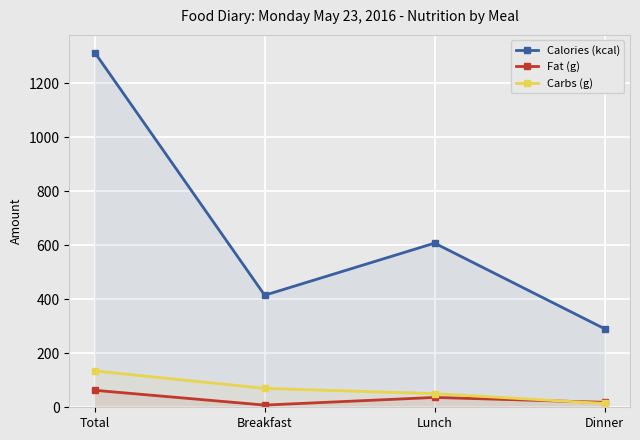

The Fat (g) series shows 18.3 at Dinner. True or false?

True